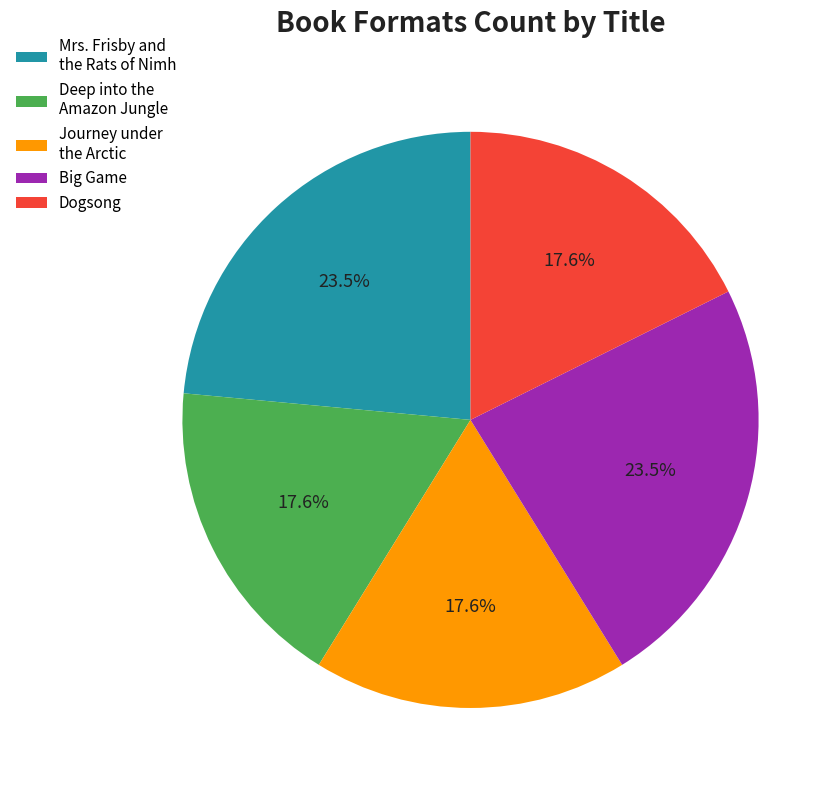

How many slices are in this pie chart?

5